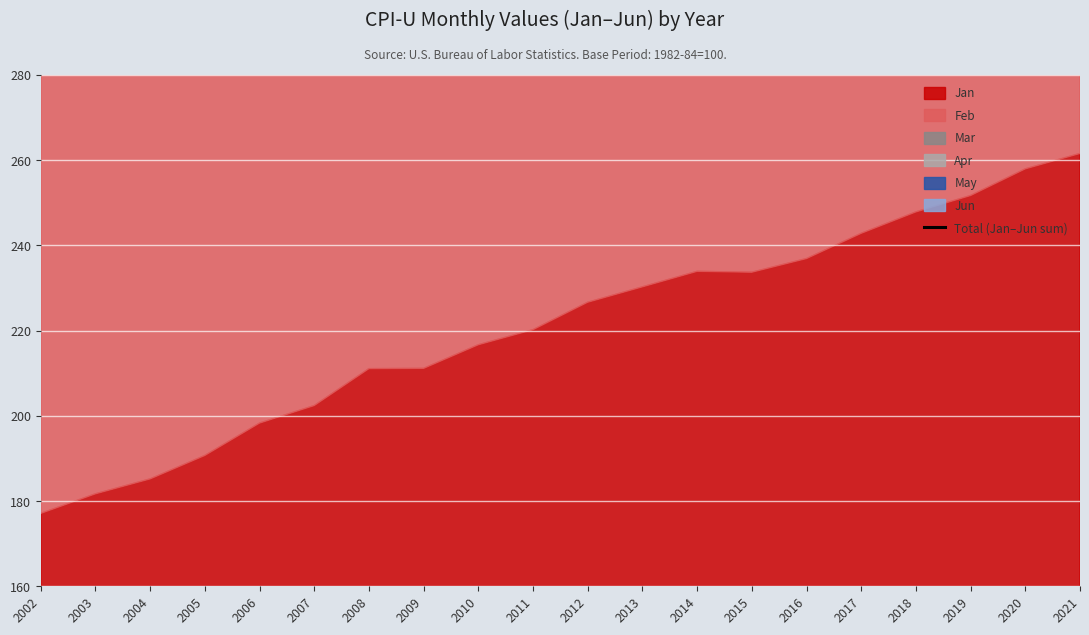

Which label corresponds to the smallest value in the chart?

2002